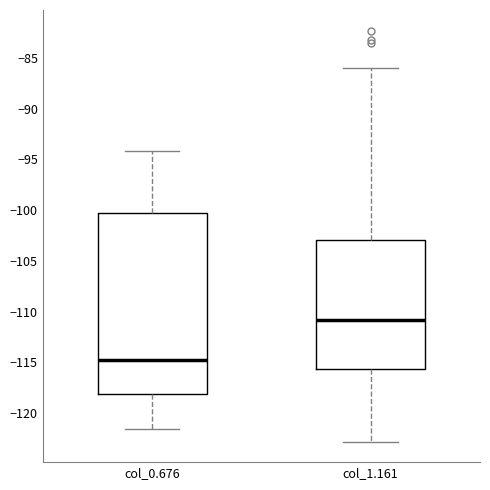

Reading left to right, transcribe this box plot: for each box, give where its median line is, the range the box spans, and where its two whiskers end, as read against the y-axis. The values are not printed on the chart, so give them approximately, as read against the axis.

col_0.676: median -114.5, box -118.0 to -100.5, whiskers -121.5 to -94.0
col_1.161: median -111.0, box -115.5 to -103.0, whiskers -123.0 to -86.0